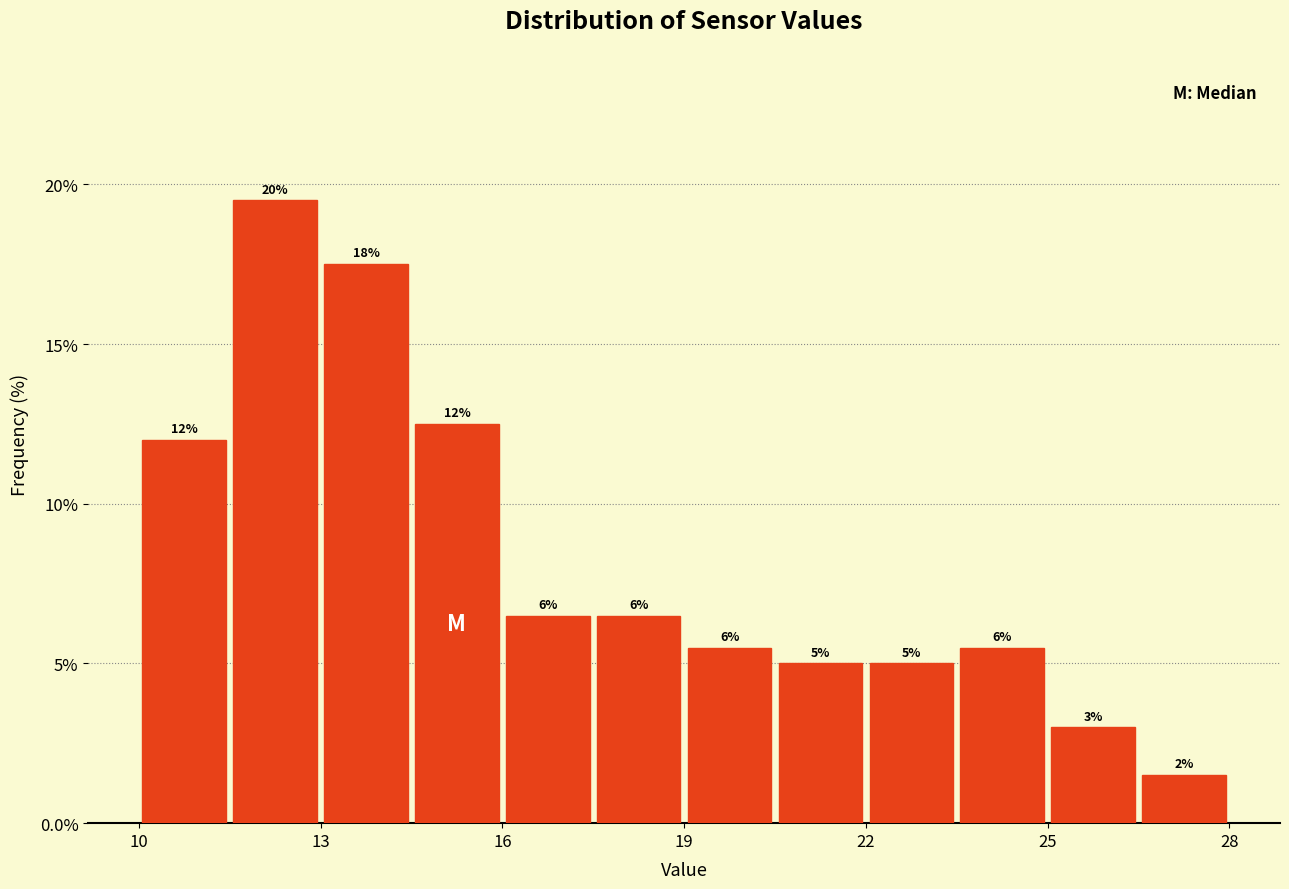

Read against the x-axis, roughly where is the centre of the tallest bar?

12.5